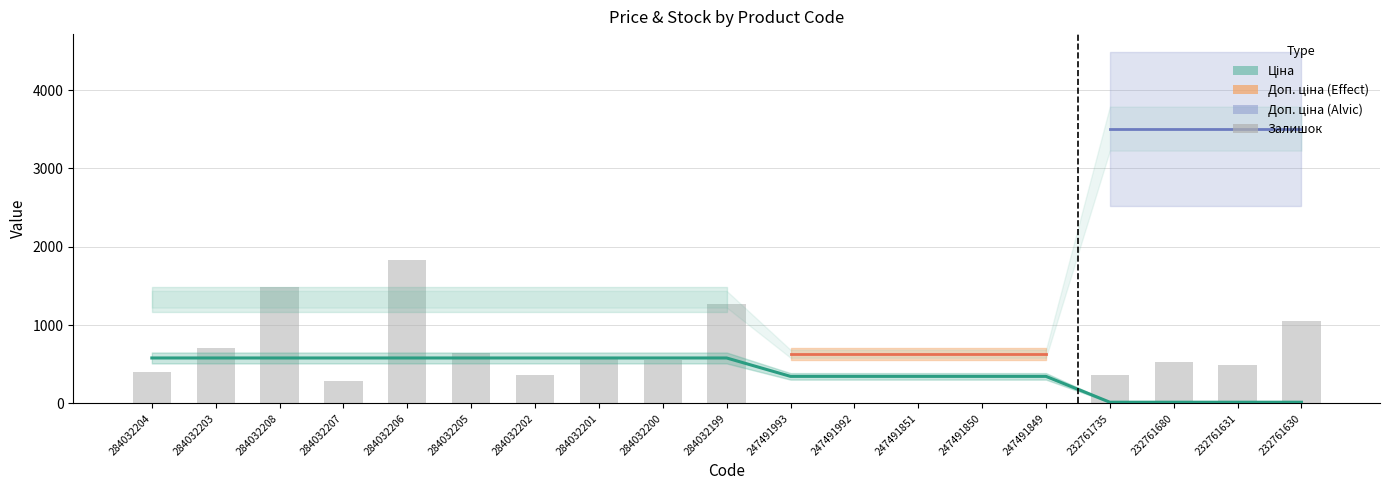

Rank the categories by Ціна value from highest to lowest.

284032204, 284032203, 284032208, 284032207, 284032206, 284032205, 284032202, 284032201, 284032200, 284032199, 247491993, 247491992, 247491851, 247491850, 247491849, 232761735, 232761680, 232761631, 232761630